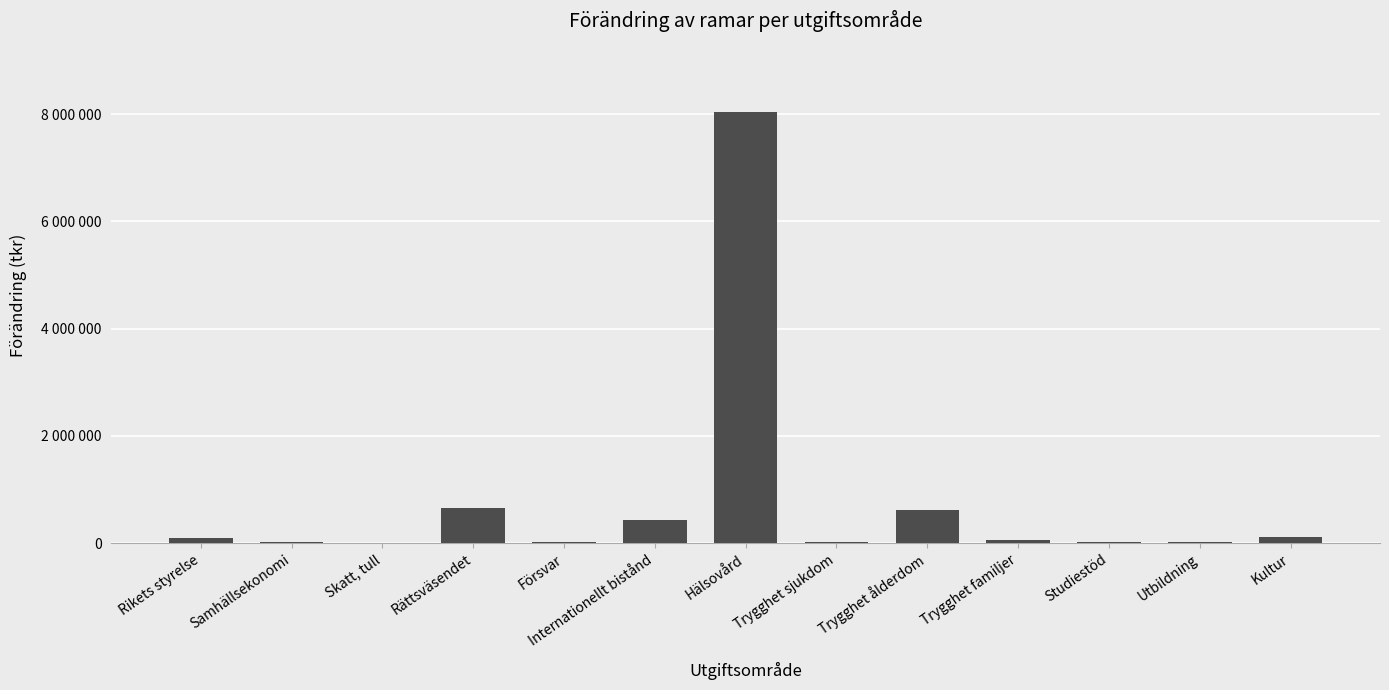

Are the bars horizontal?

No